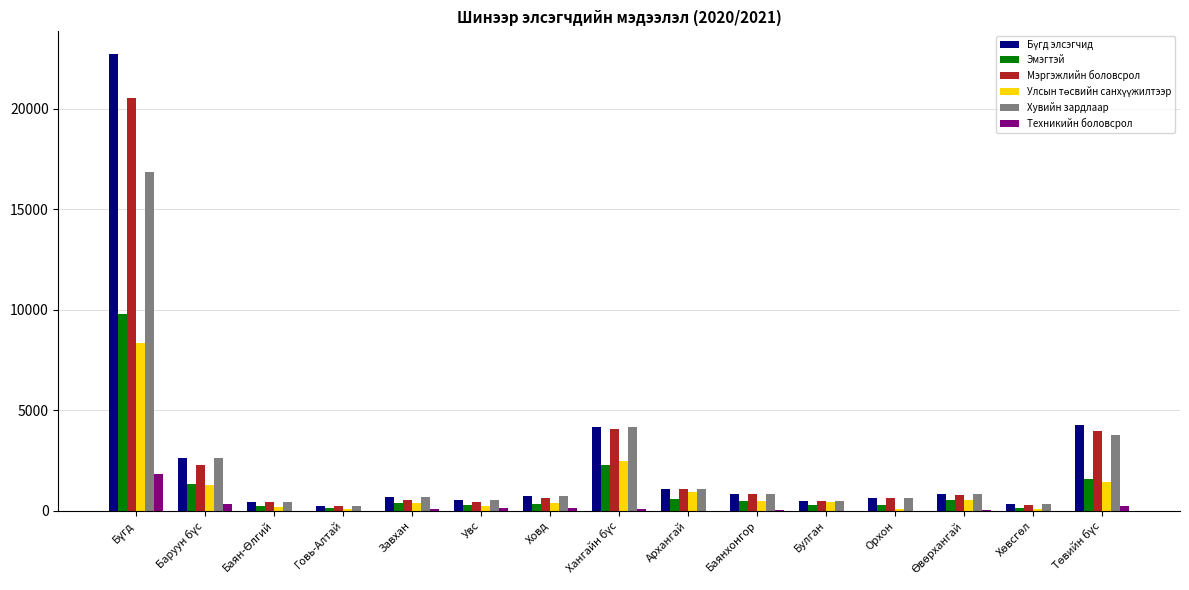

What is the maximum value shown in the chart?

22720